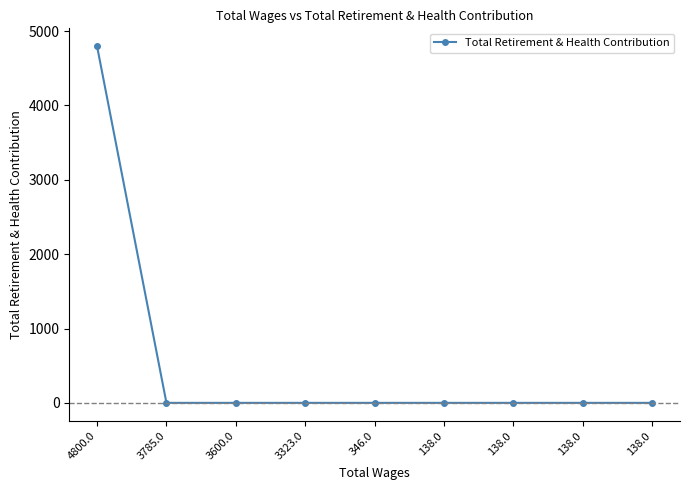

List the labels in order of value, largest first.

4800.0, 3785.0, 3600.0, 3323.0, 346.0, 138.0, 138.0, 138.0, 138.0